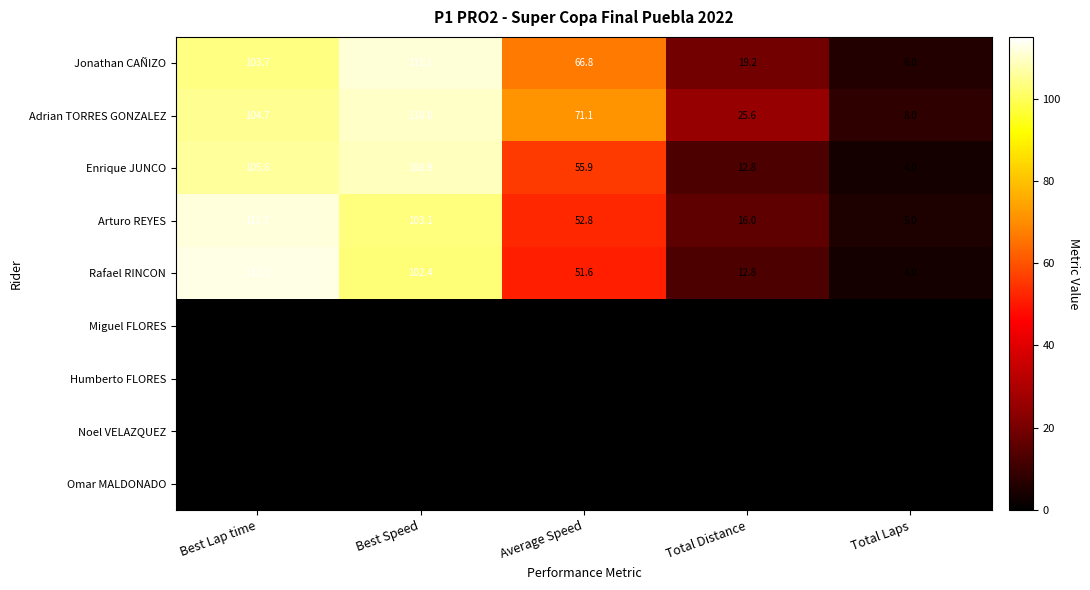

Which series has the widest spread of values?

Rafael RINCON